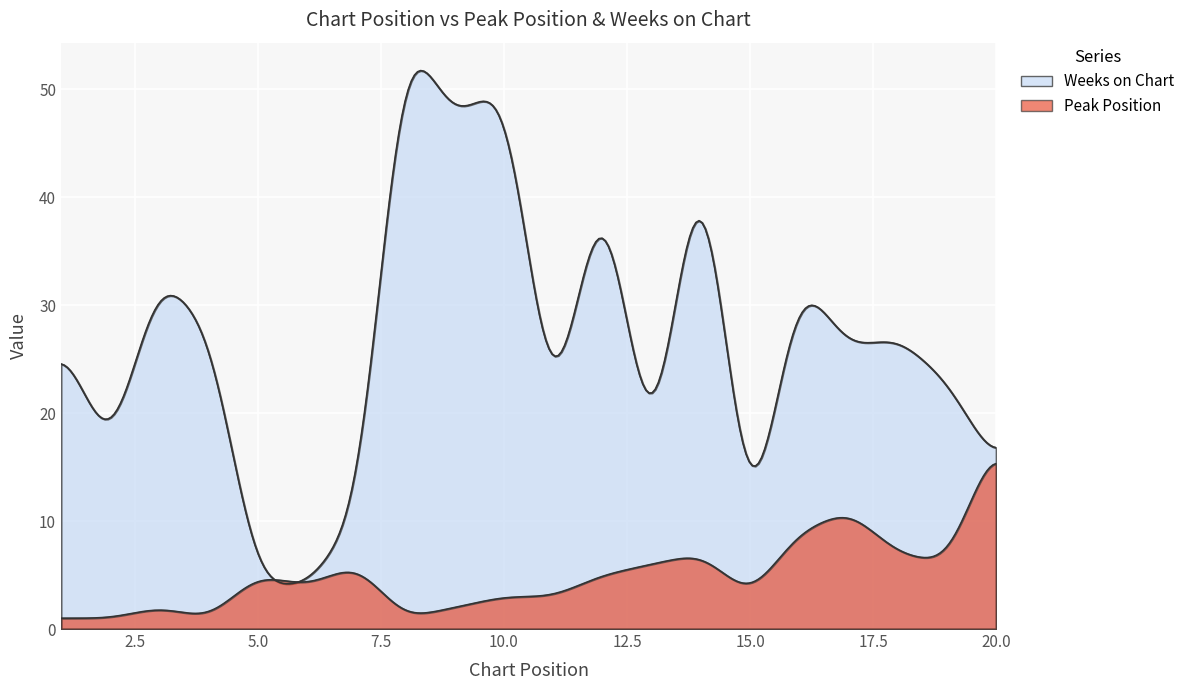

True or false: Peak Position and Weeks on Chart cross at least once.

True